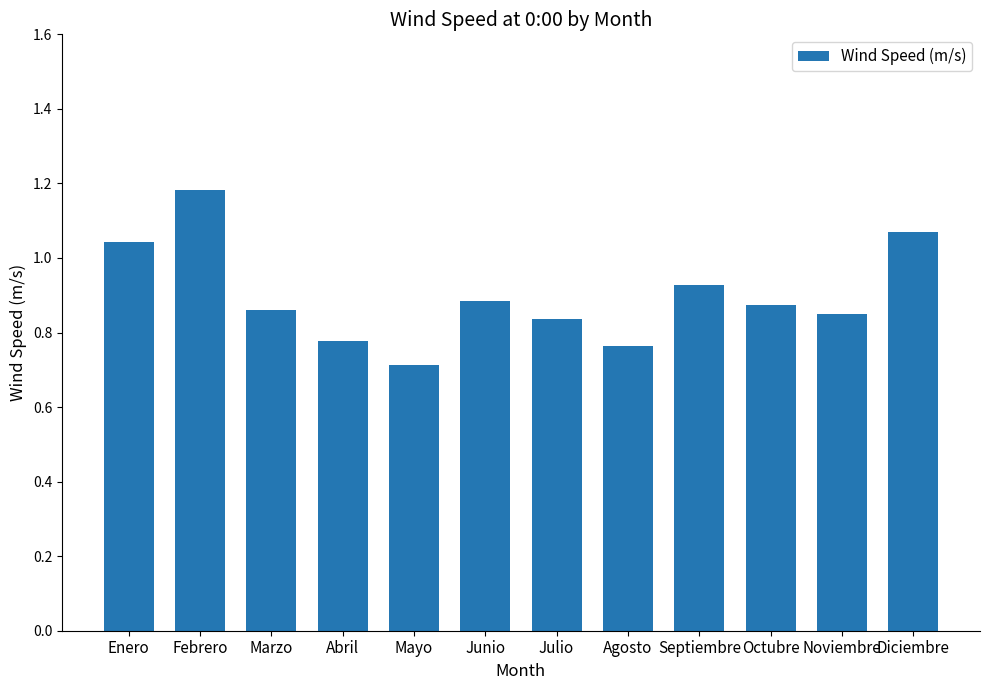

Does the chart contain stacked bars?

No